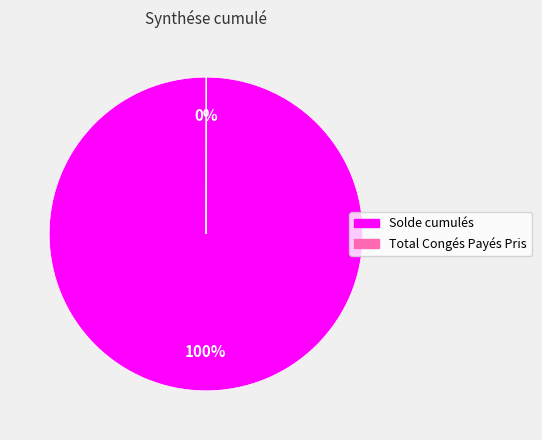

Does Solde cumulés account for over 50% of the chart?

Yes